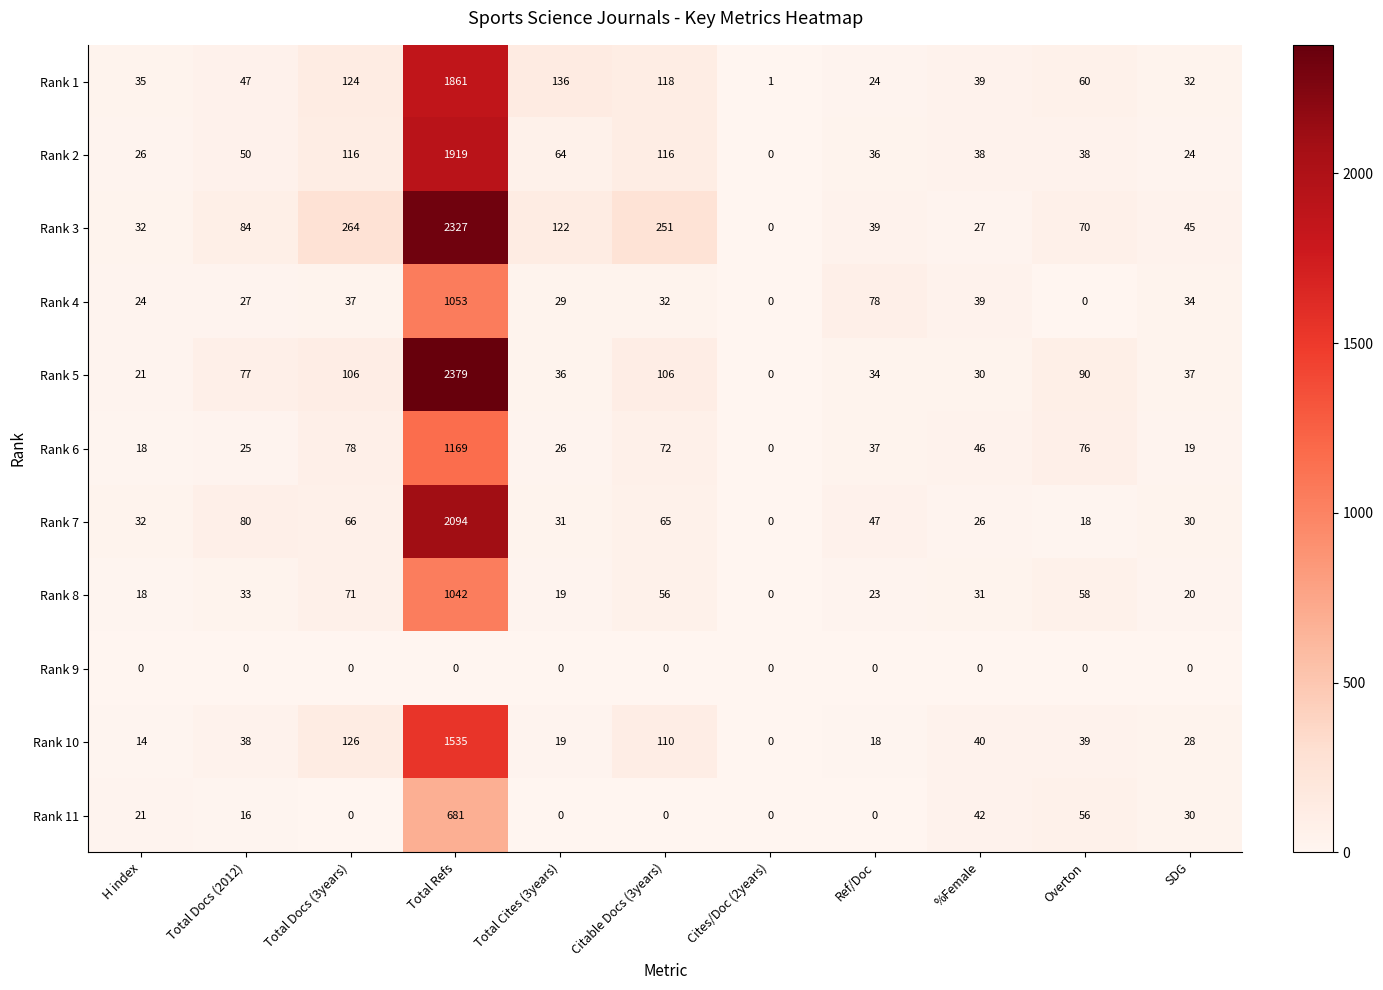

Which series has the largest total across all categories?

Rank 3